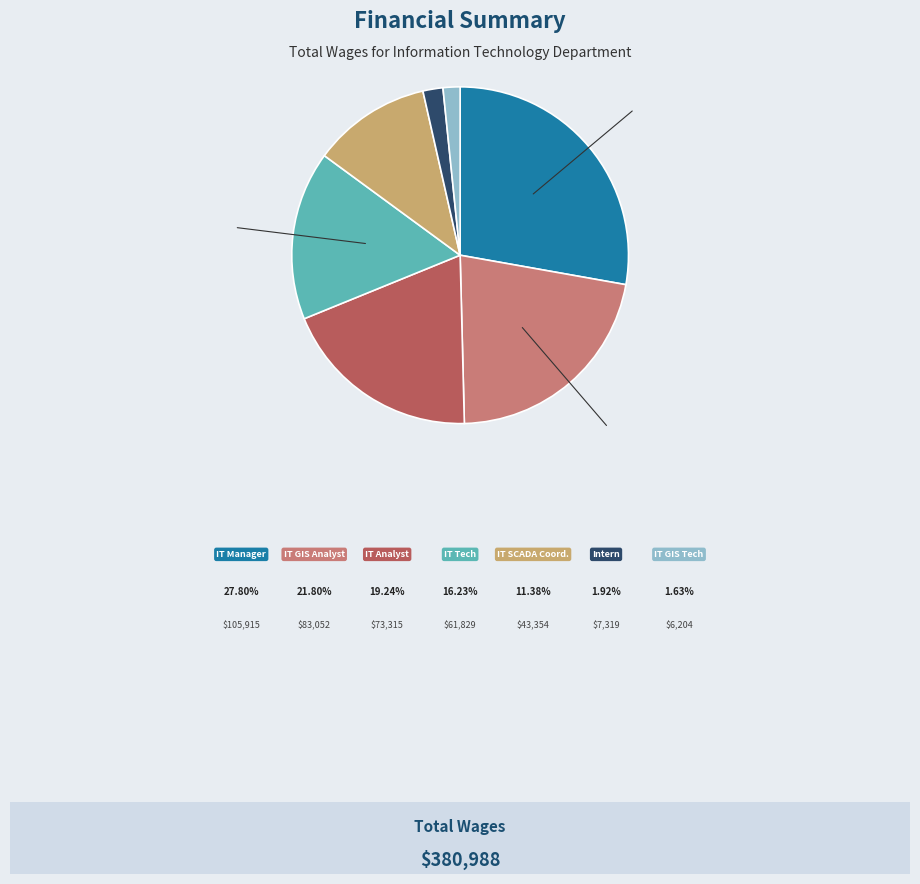

What is the largest slice in the pie chart?

Information Technology Manager